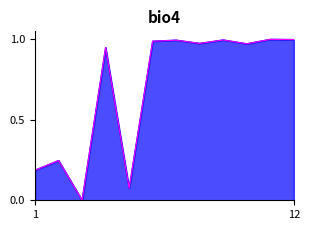

What is the sum of all values?

8.4